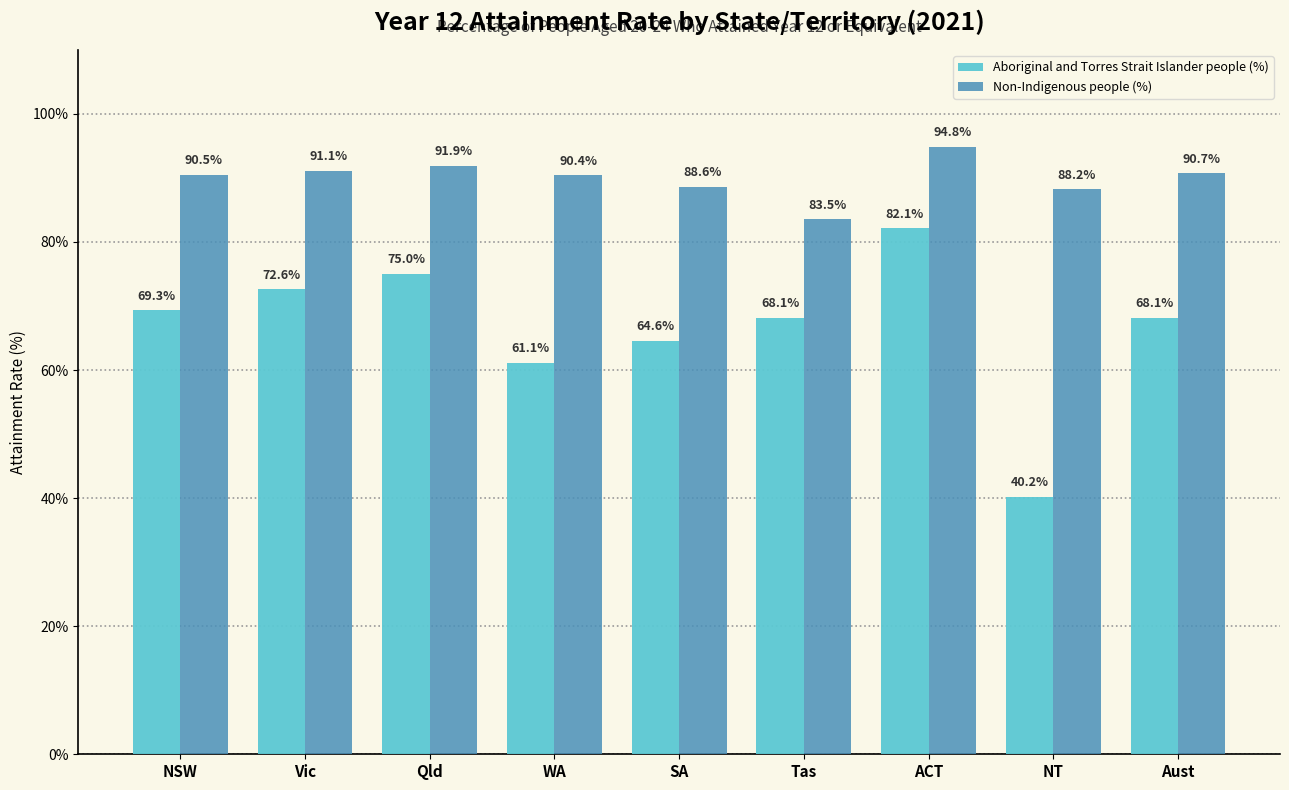

At which label does Aboriginal and Torres Strait Islander people (%) first exceed 68?

NSW